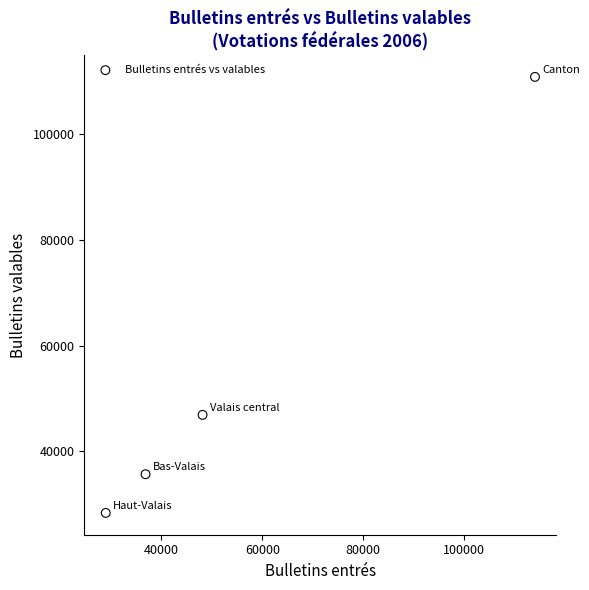

What Y value in the scatter plot is closest to 69590?

46882